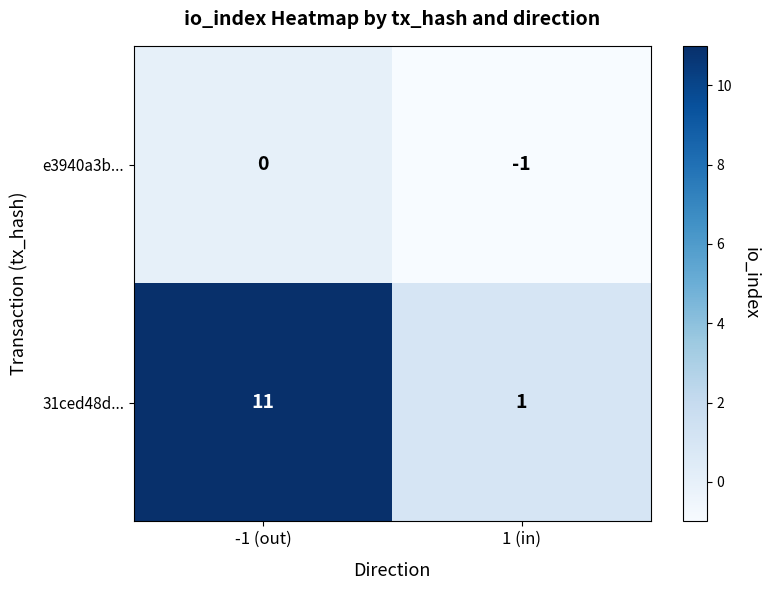

Where is e3940a3b... nearest to the value 0?

-1 (out)